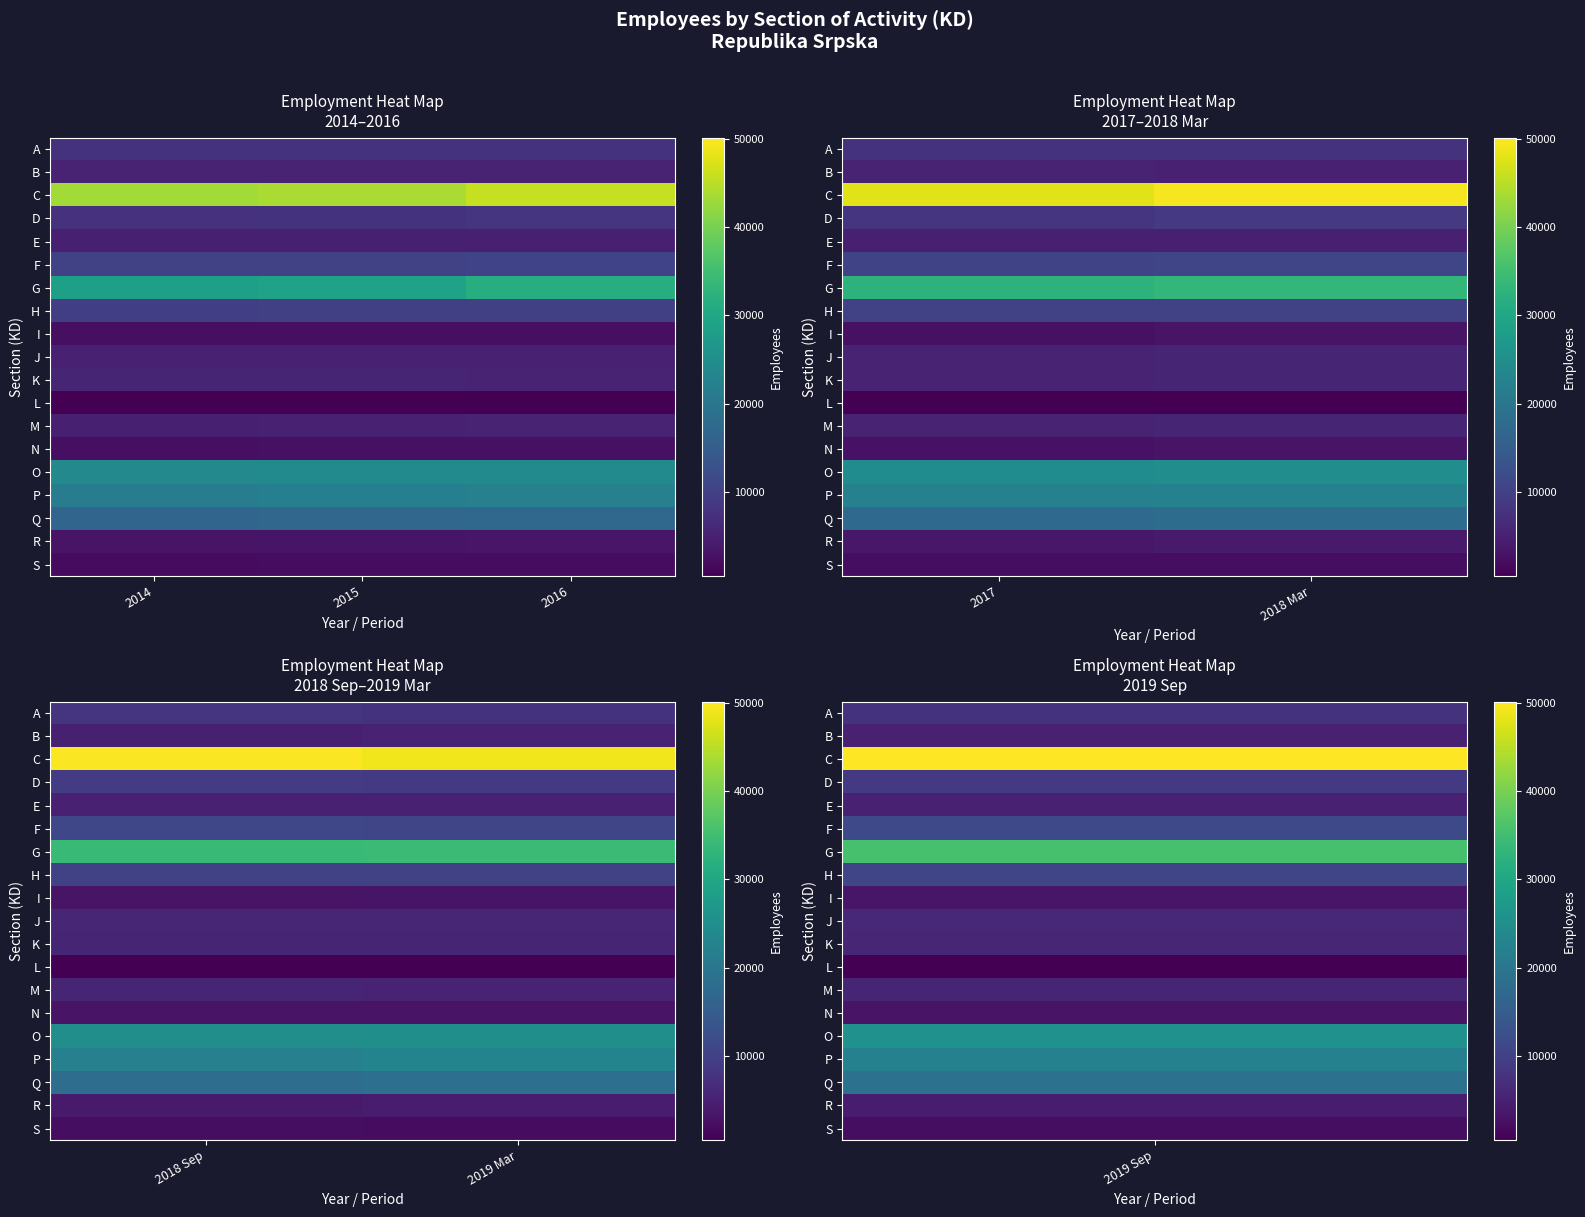

Which series has the largest range (max minus min)?

C